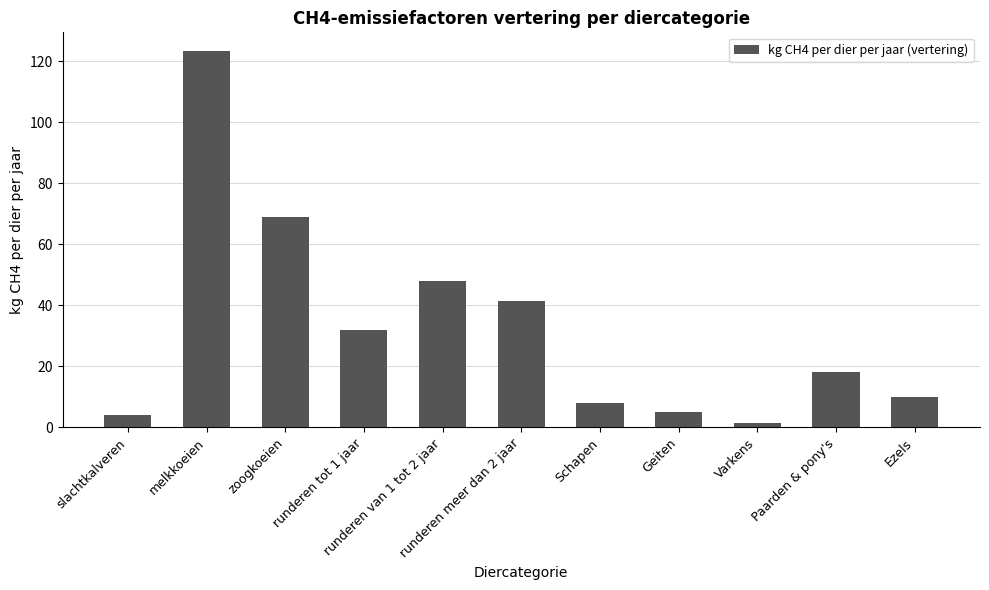

Reading left to right, extract all data points from this chart.

4.1	123.3	68.9	31.9	47.8	41.4	8.0	5.0	1.5	18.0	10.0